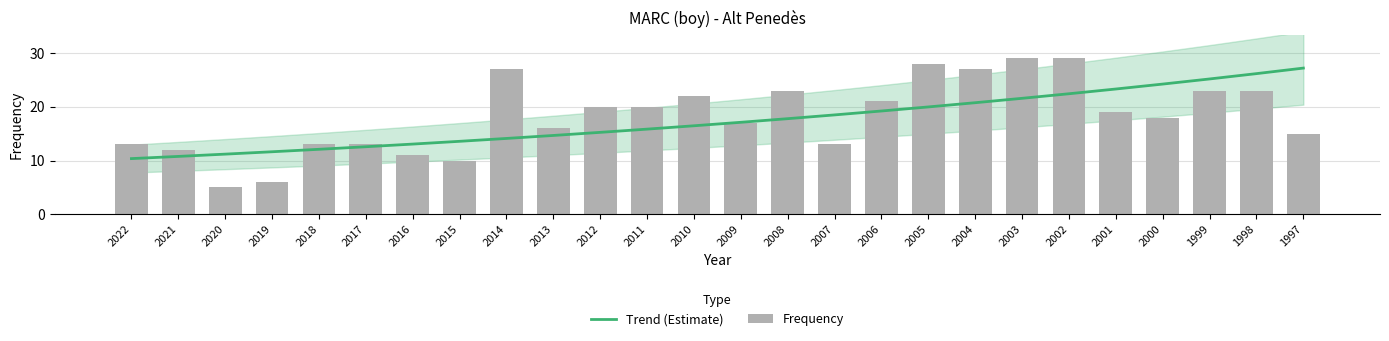

What are all the series names shown in the legend?

Trend (Estimate), Frequency